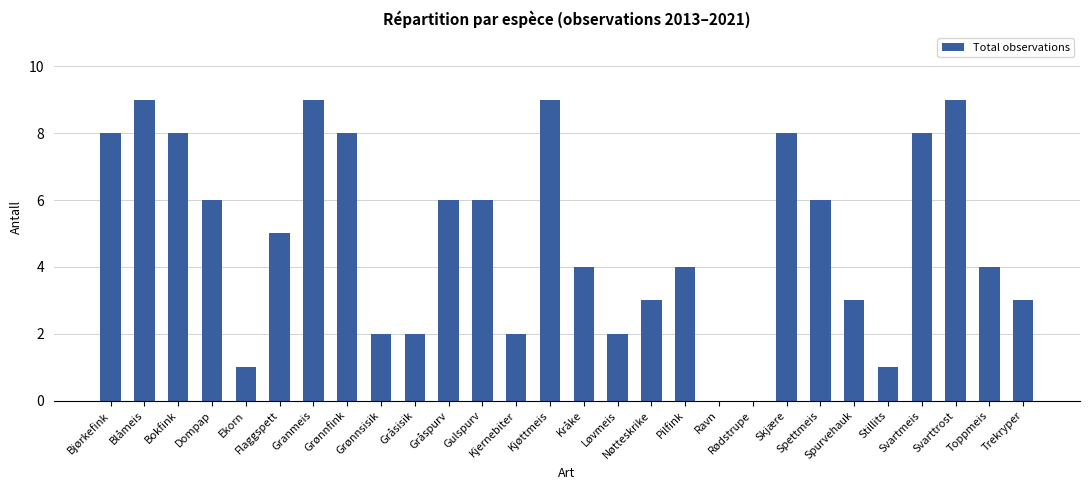

The value at Granmeis is 6. True or false?

False